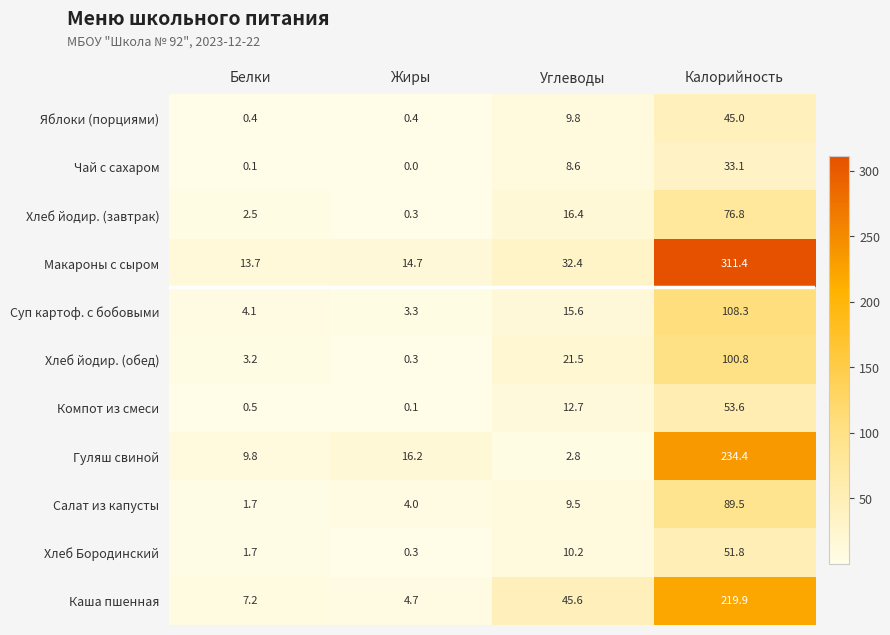

True or false: Хлеб йодир. (обед) has a value of 100.8 at Калорийность.

True